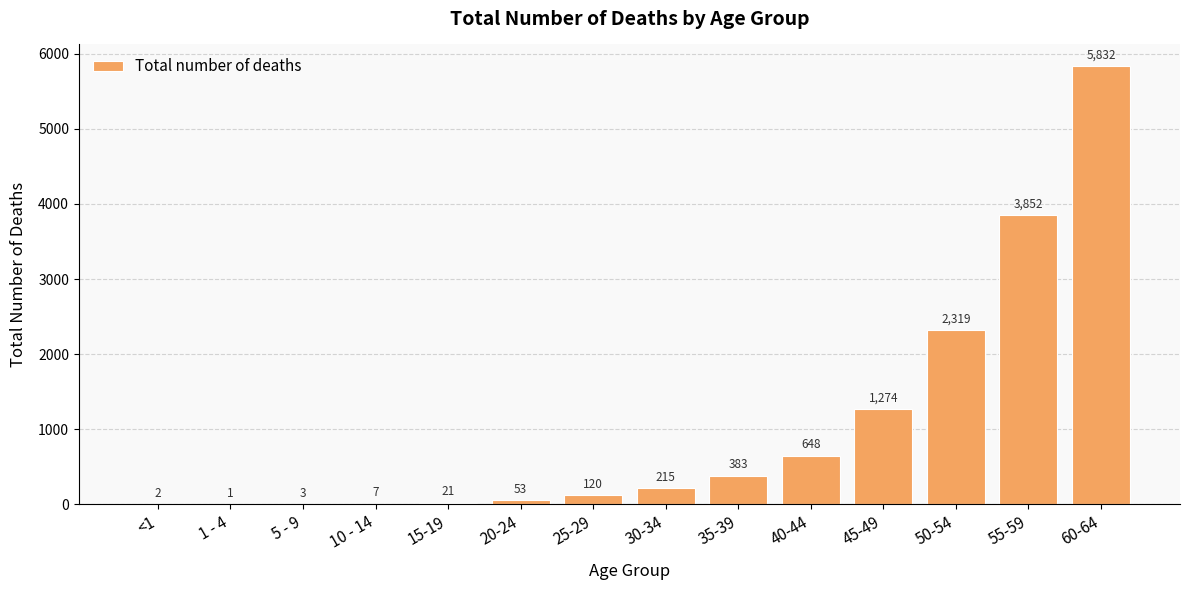

Reading left to right, what are all the values shown in this chart?

2	1	3	7	21	53	120	215	383	648	1274	2319	3852	5832